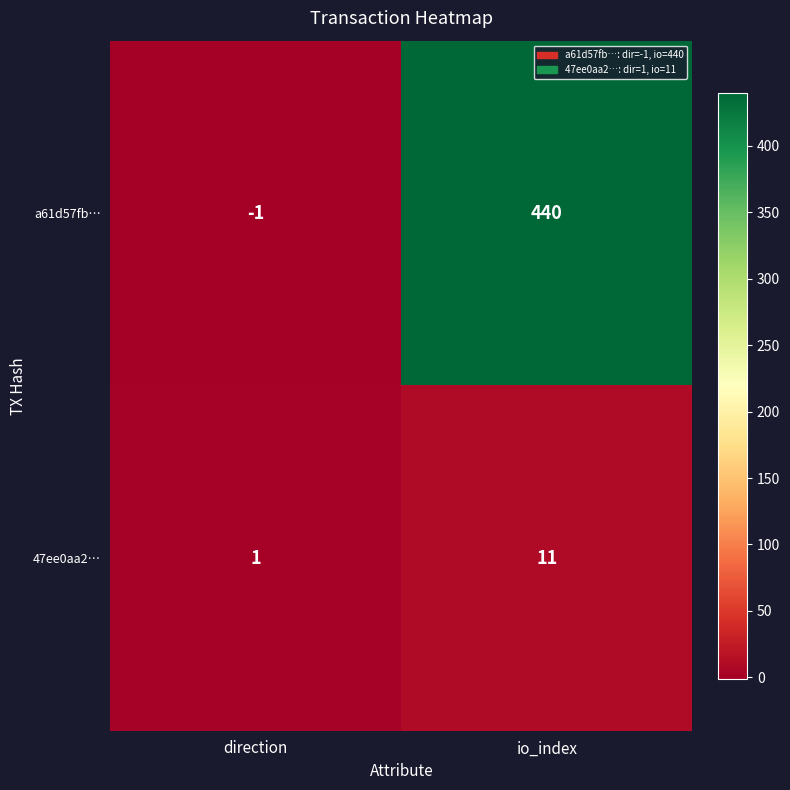

What is the greatest value displayed?

440